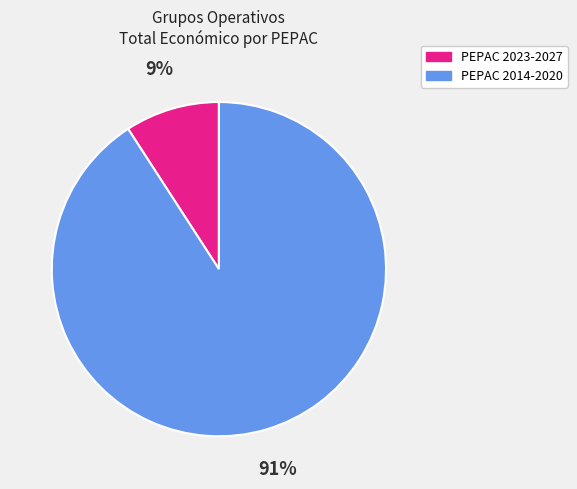

Is there a majority slice in this chart?

Yes